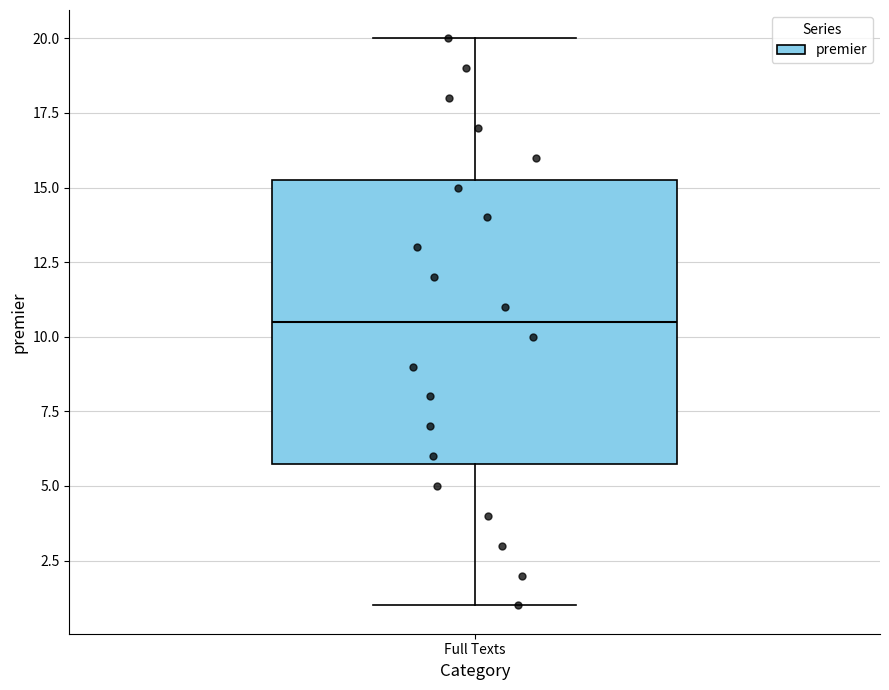

Where is the lower edge of the box for Full Texts on the y-axis? The values are not printed on the chart, so give them approximately, as read against the axis.

6.0